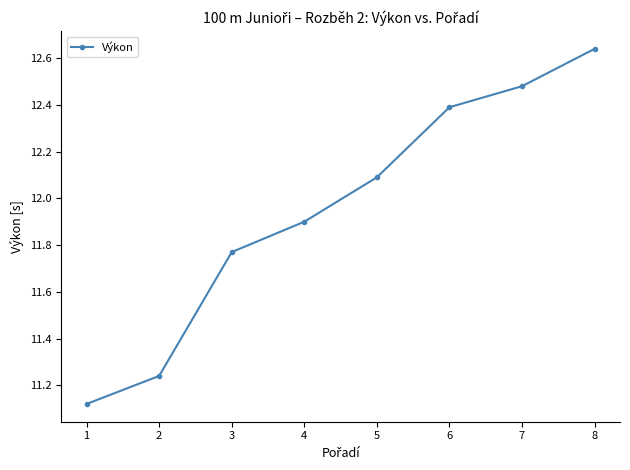

List the labels in order of value, largest first.

8, 7, 6, 5, 4, 3, 2, 1